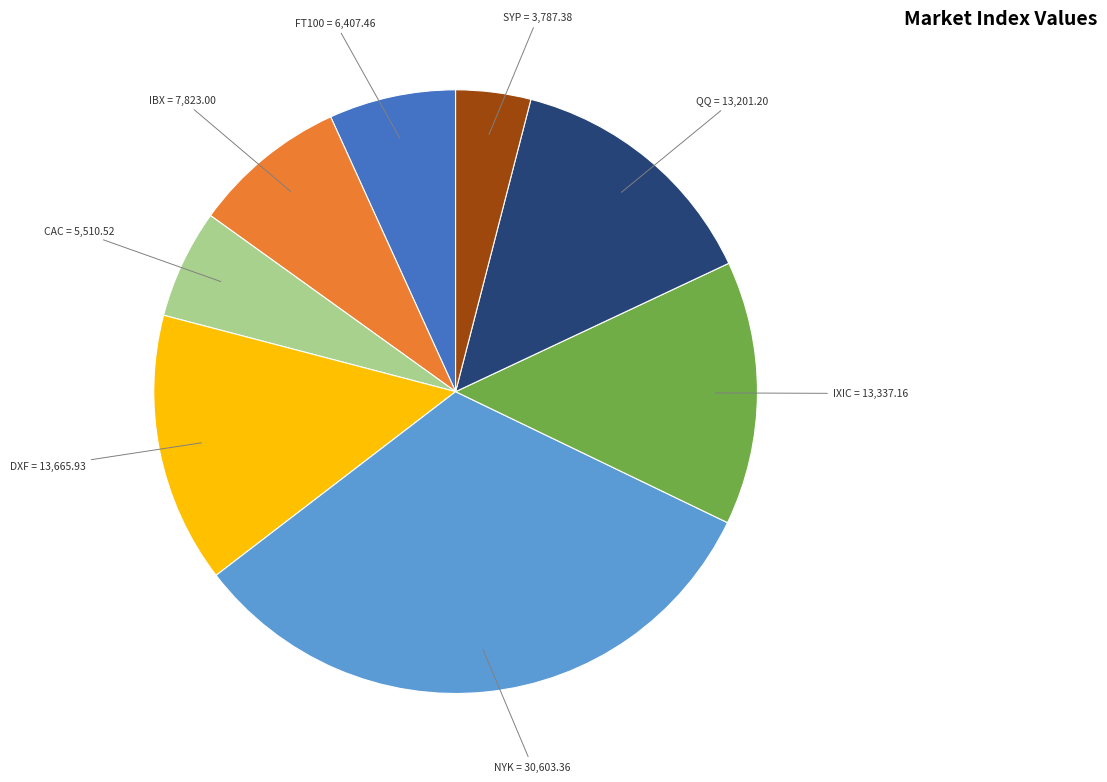

How many segments does this pie chart have?

8